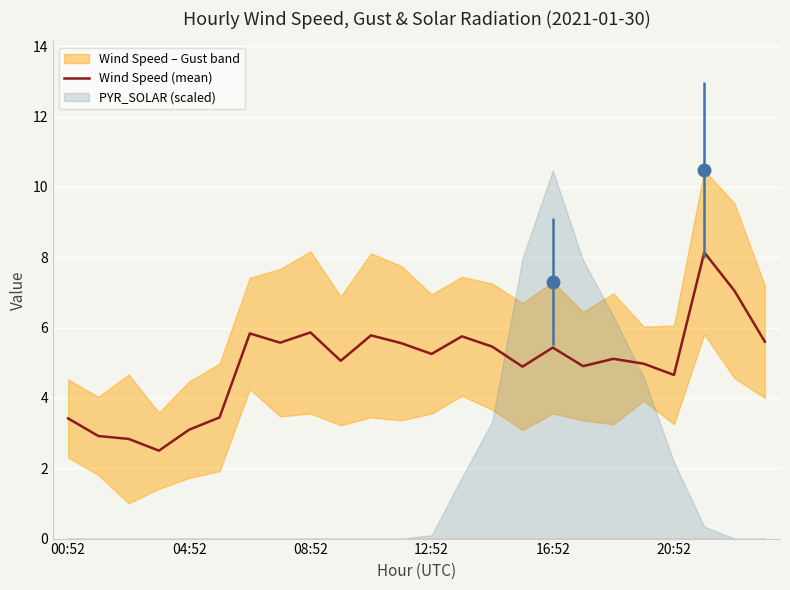

What position from the right is 21?

3